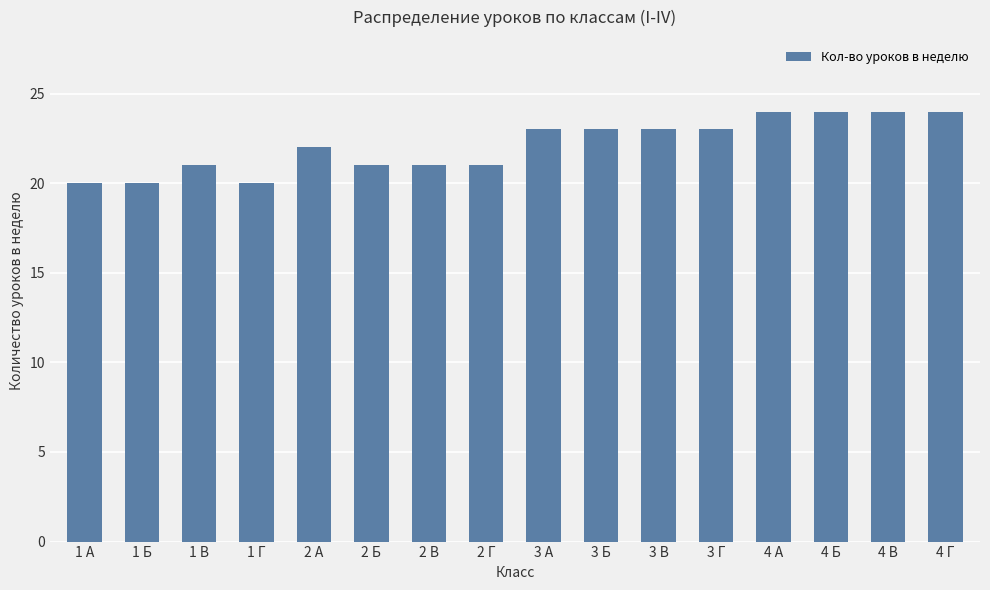

Approximately how many times larger is the value at 2 Б compared to 3 Г?

0.9